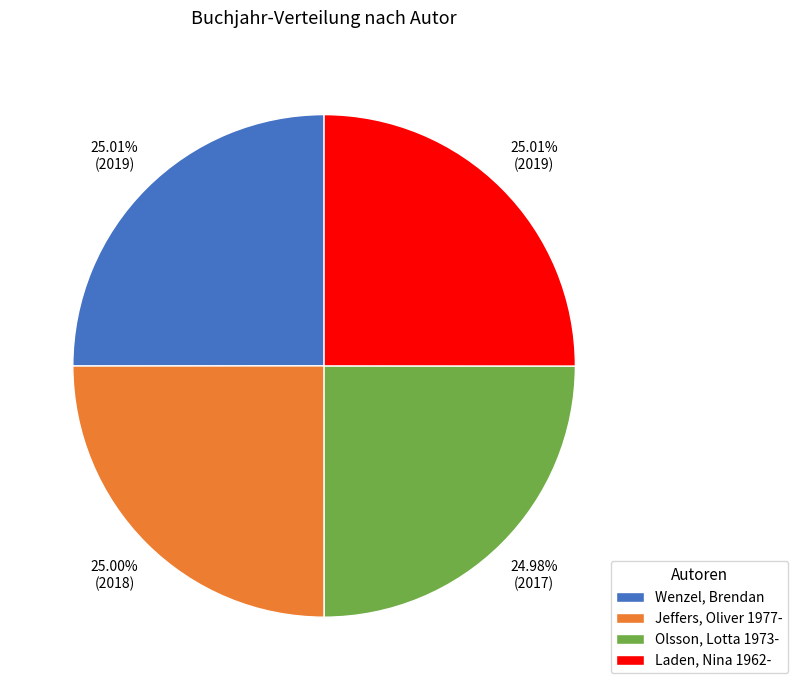

How many segments does this pie chart have?

4